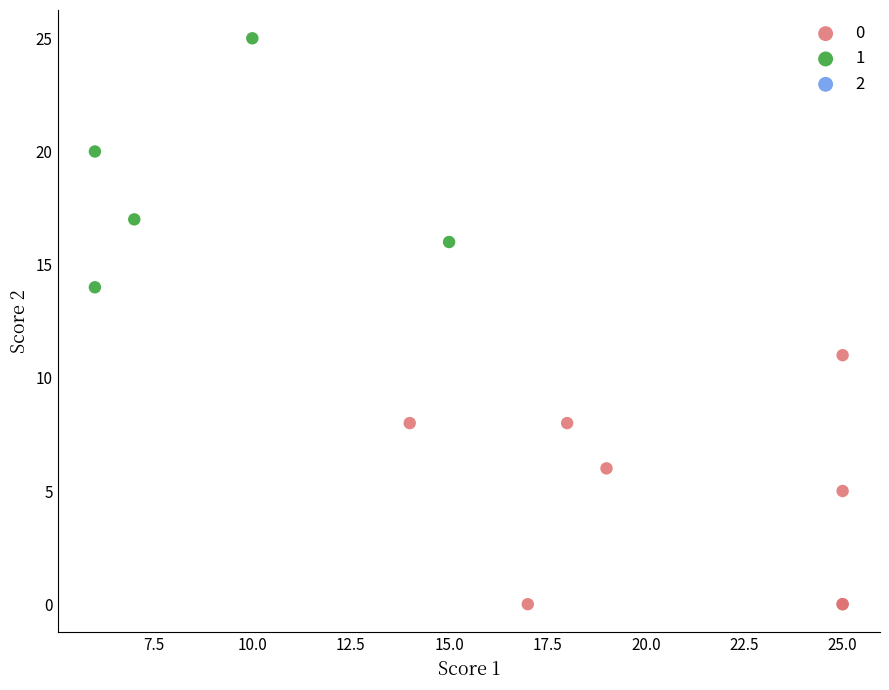

Which series reaches the minimum Y coordinate?

0